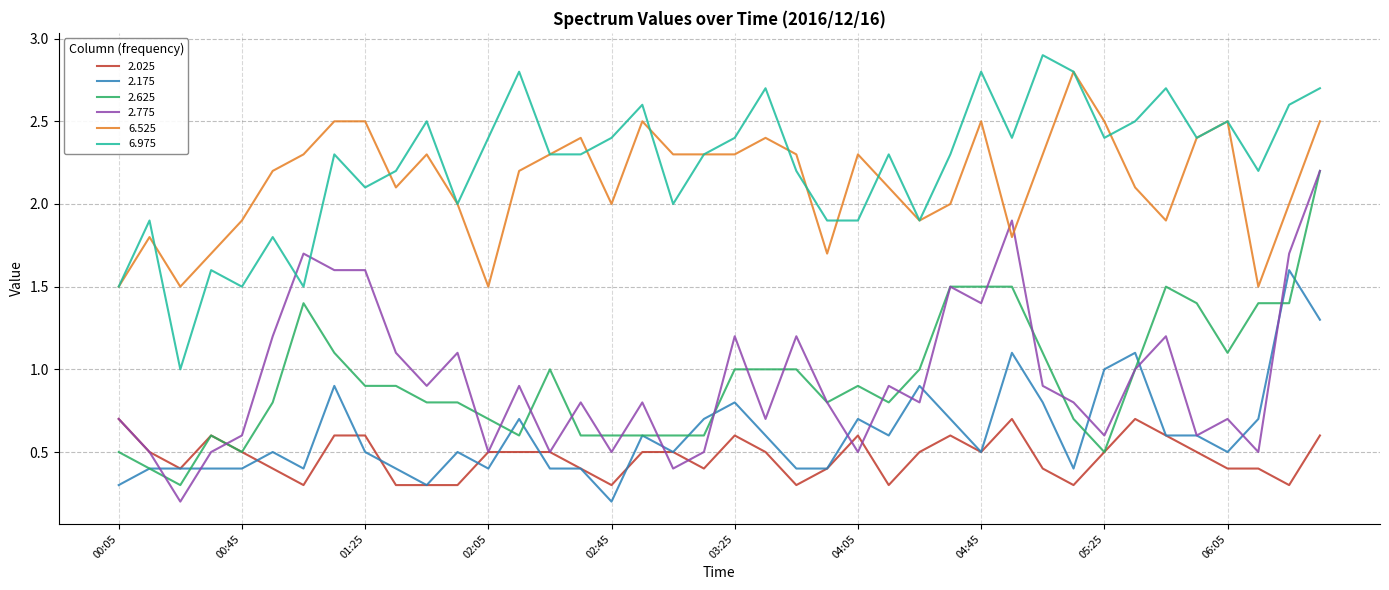

True or false: 6.525 and 2.025 cross at least once.

False